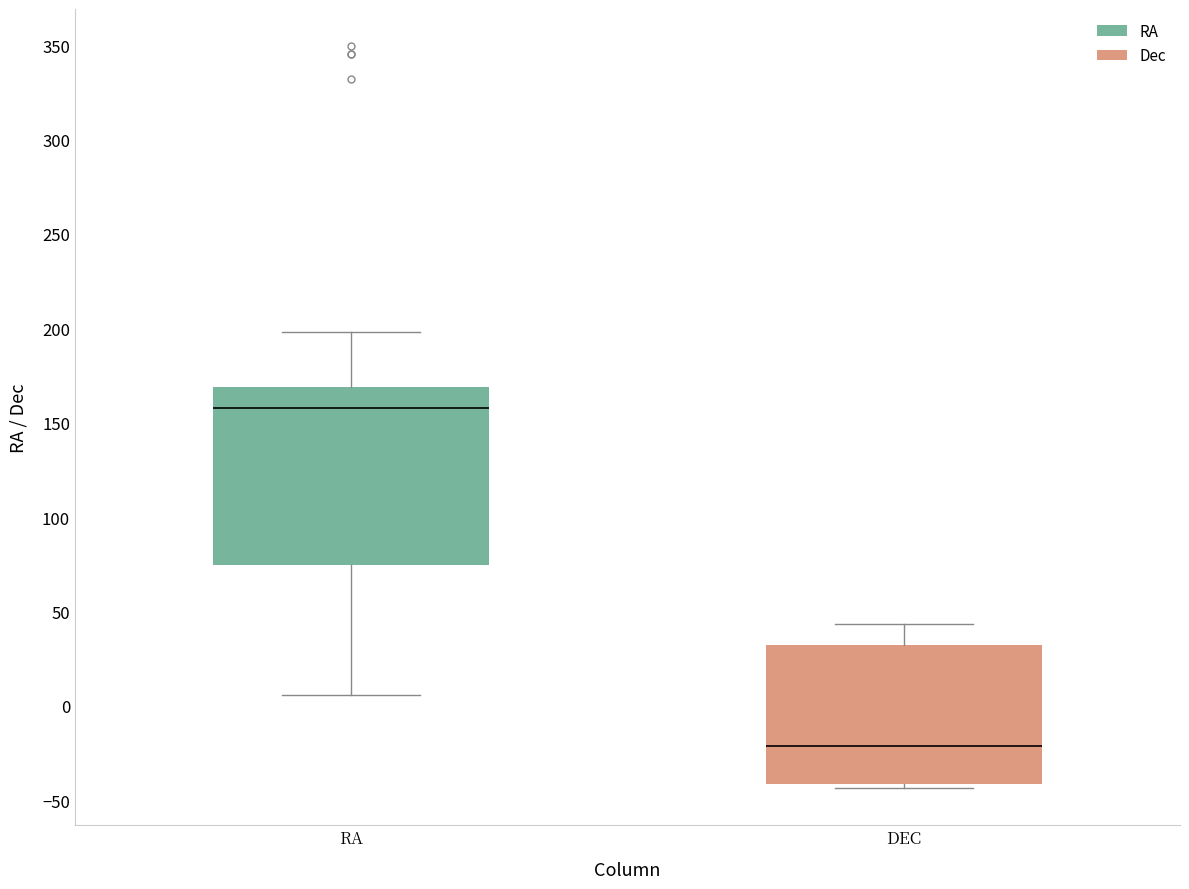

Comparing the boxes themselves (not the whiskers), which one is the tallest?

RA